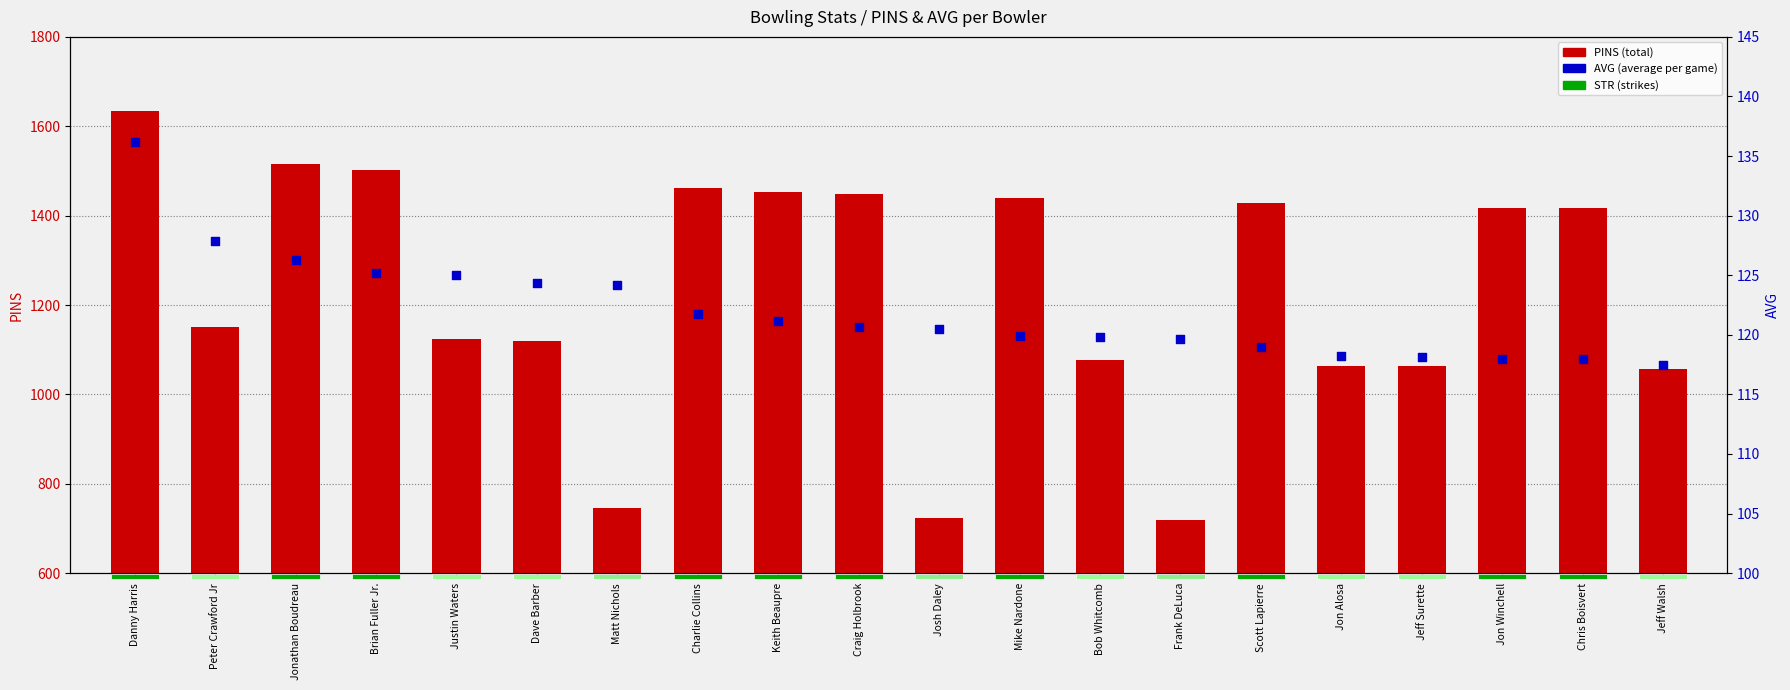

What is the total value across all series at Mike Nardone?

1558.9